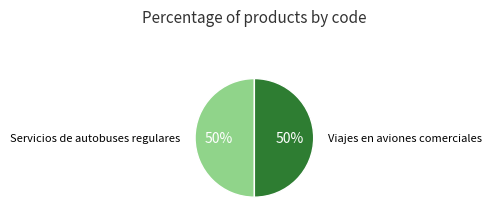

True or false: Viajes en aviones comerciales accounts for 50% of the total.

True